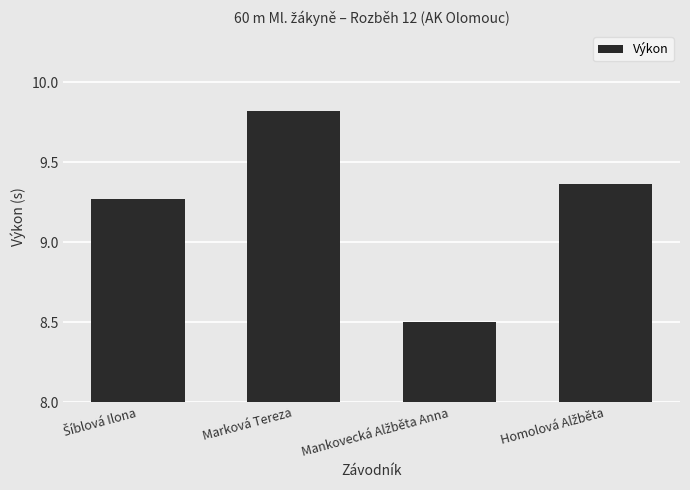

What is the difference between the maximum and minimum values?

1.3